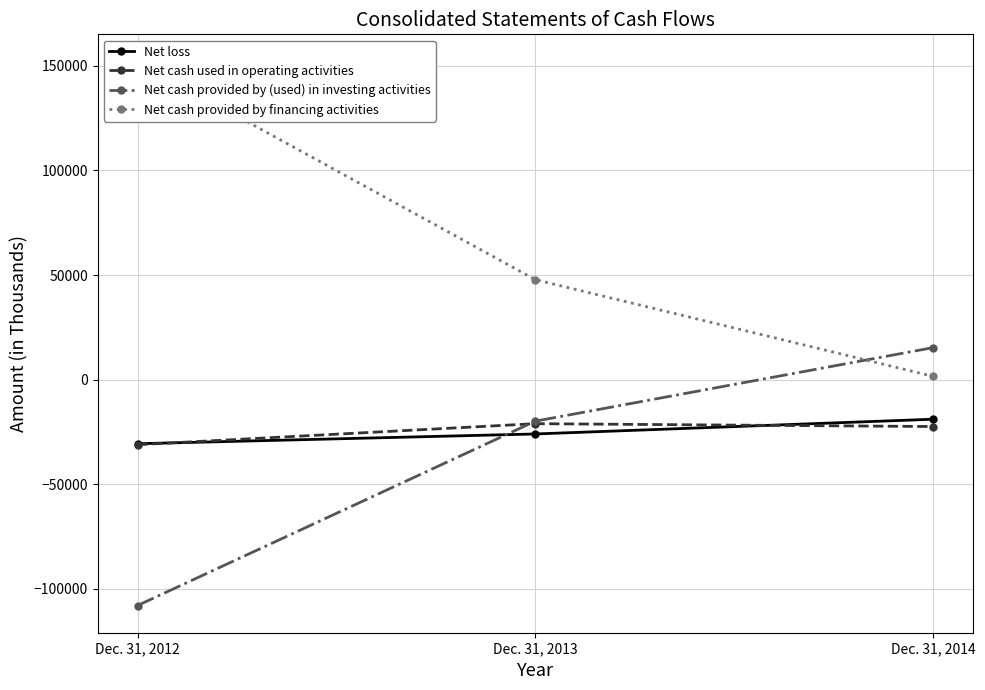

Is this an area chart (filled region under the line)?

No